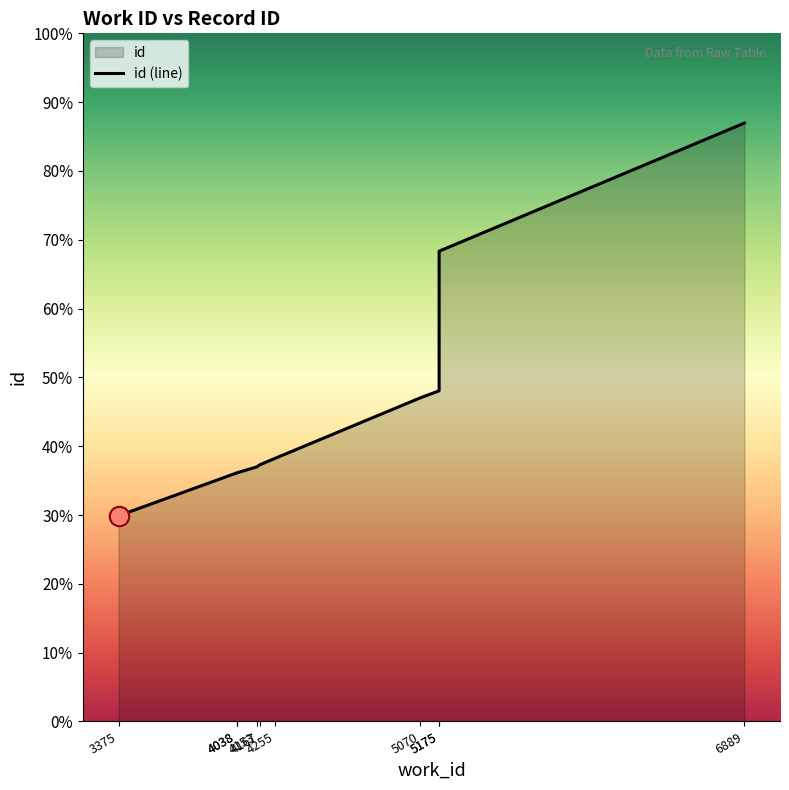

What is the difference between the second highest and second lowest values?

9330